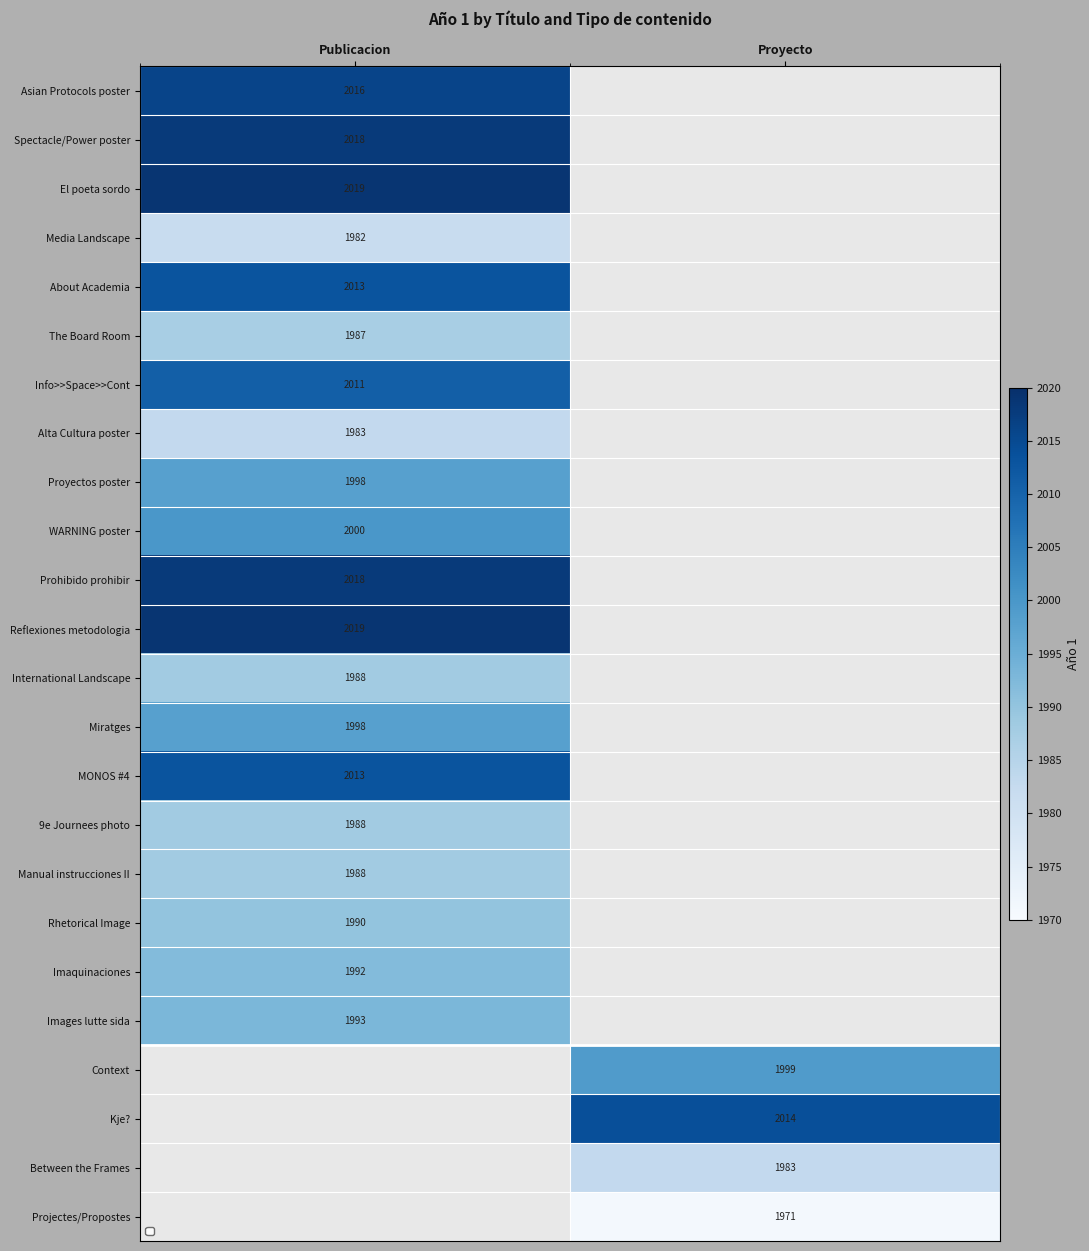

The Spectacle/Power poster series shows 3437 at Publicacion. True or false?

False